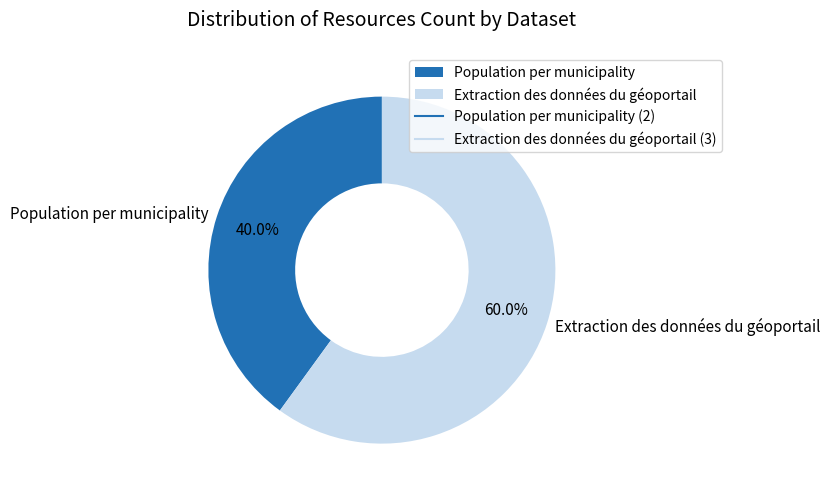

What percentage do Population per municipality and Extraction des données du géoportail together represent?

100.0%